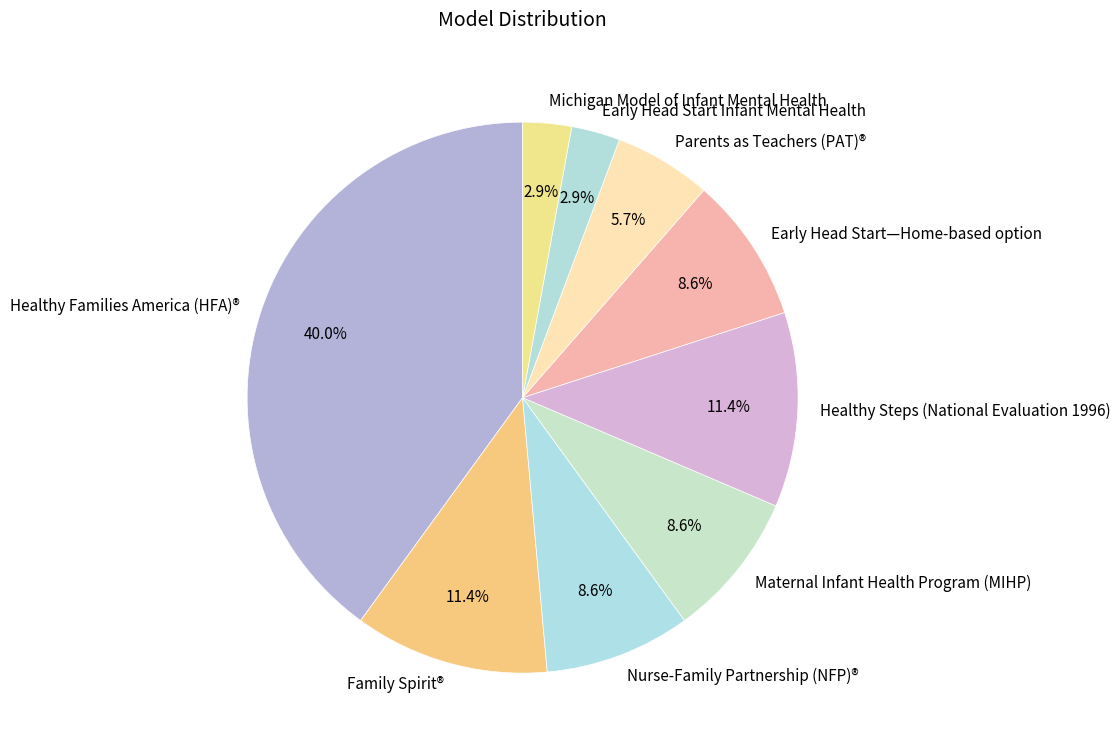

How many slices are in this pie chart?

9